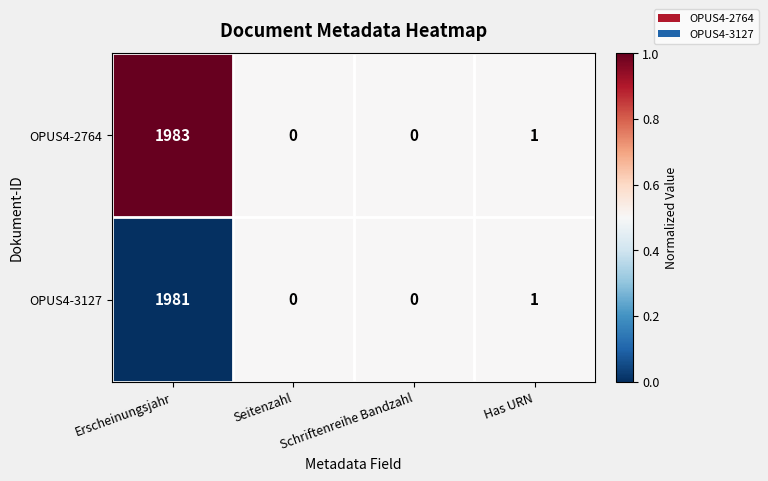

Where is OPUS4-3127 nearest to the value 990?

Has URN